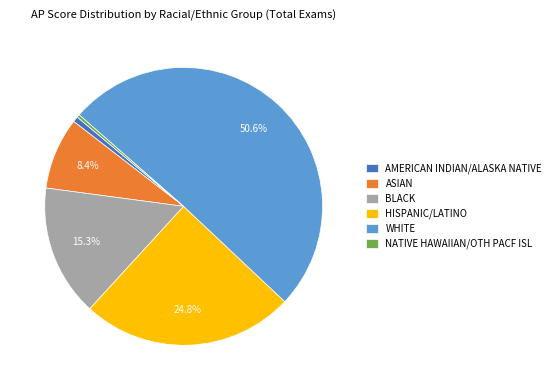

Which slice is the largest?

WHITE